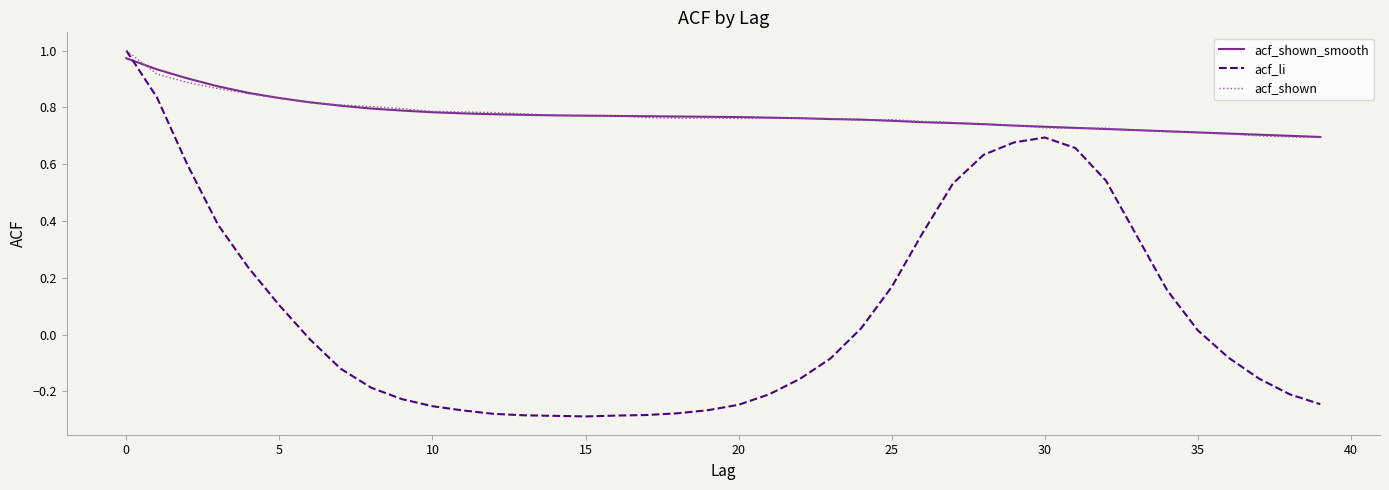

True or false: acf_shown and acf_shown_smooth cross at least once.

True